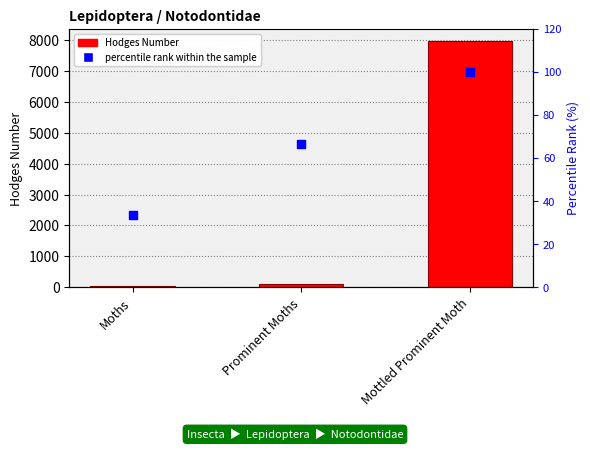

What are all the series names shown in the legend?

Hodges Number, percentile rank within the sample